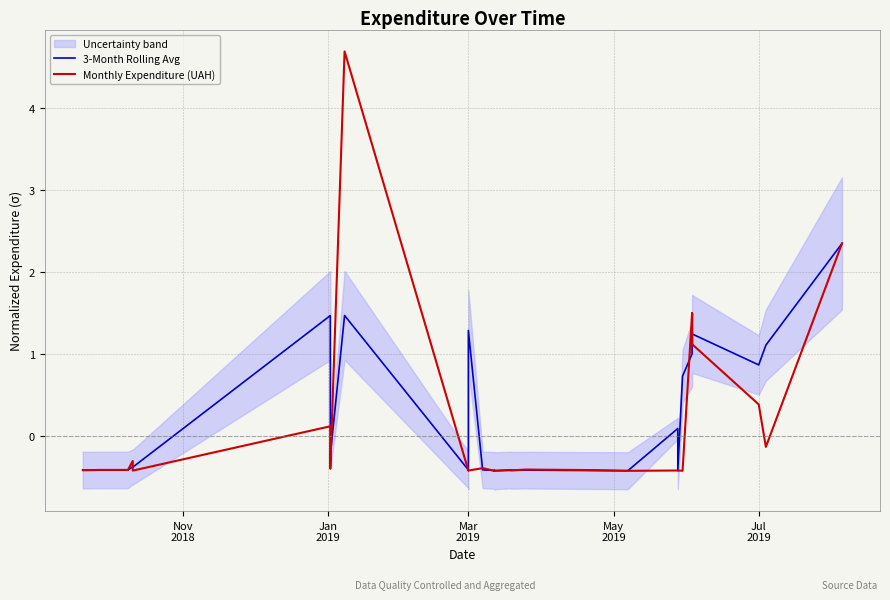

Which series has the largest range (max minus min)?

Monthly Expenditure (UAH)